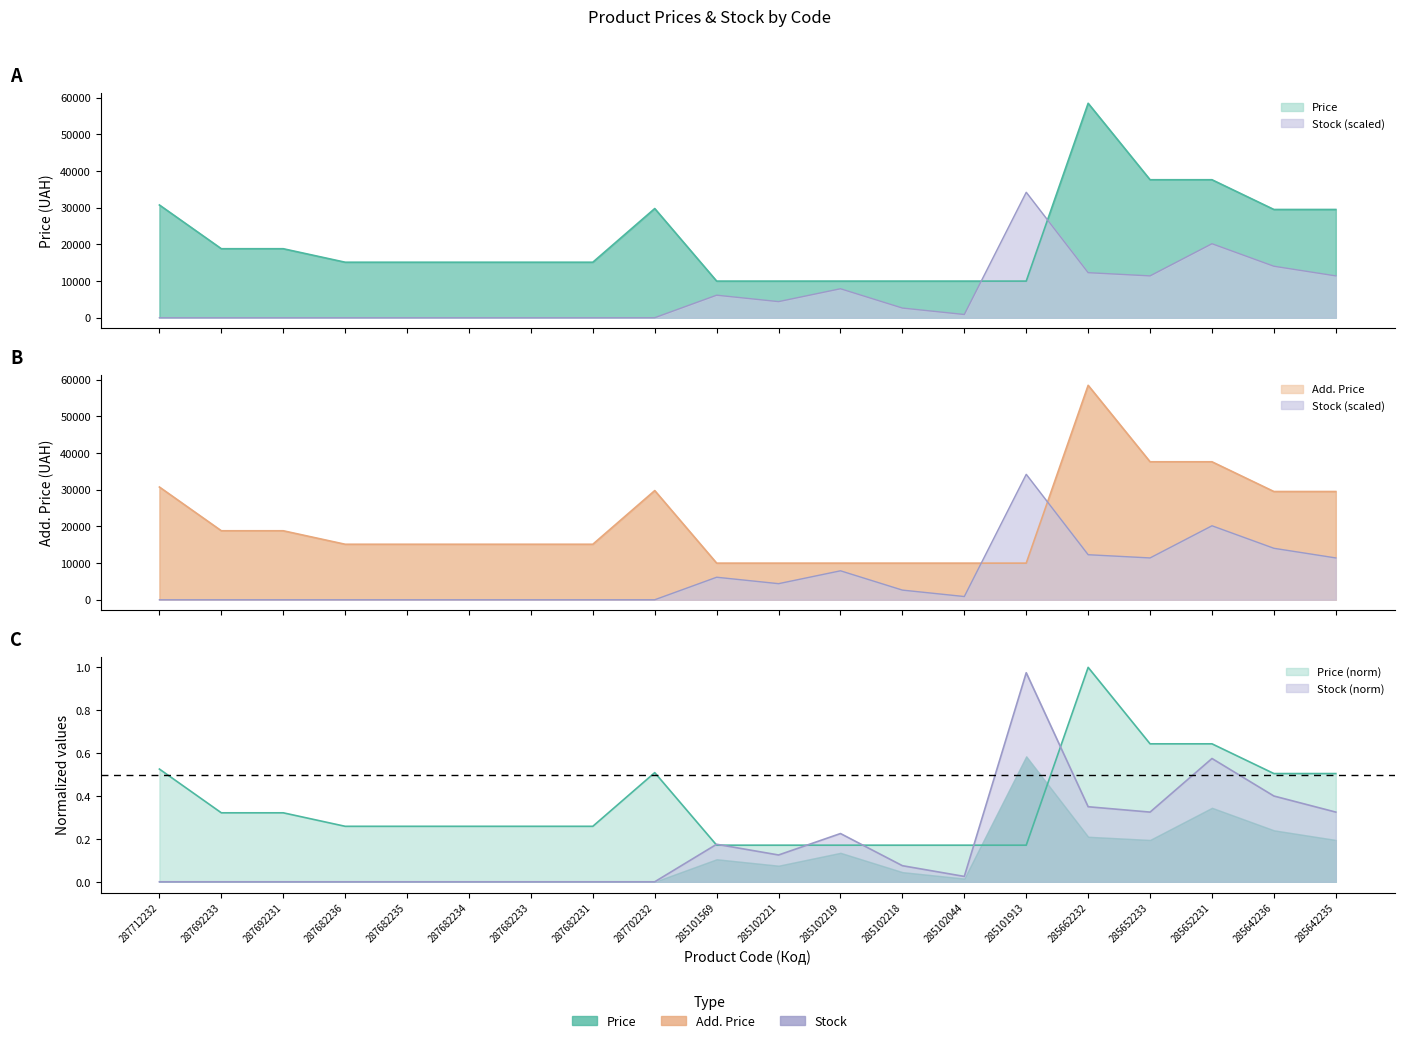

At which label is Stock closest to 17089?

285642236